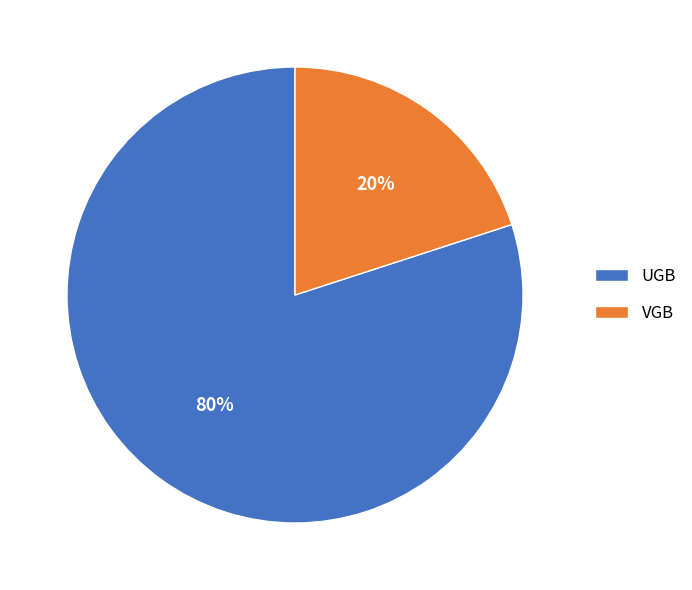

Which category accounts for the majority?

UGB